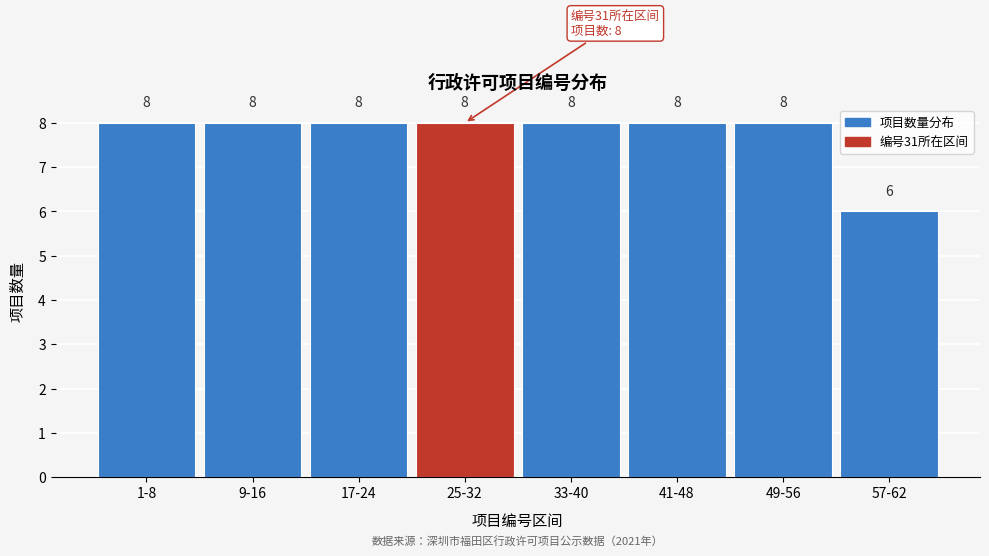

Reading left to right, extract all data points from this chart.

8	8	8	8	8	8	8	6